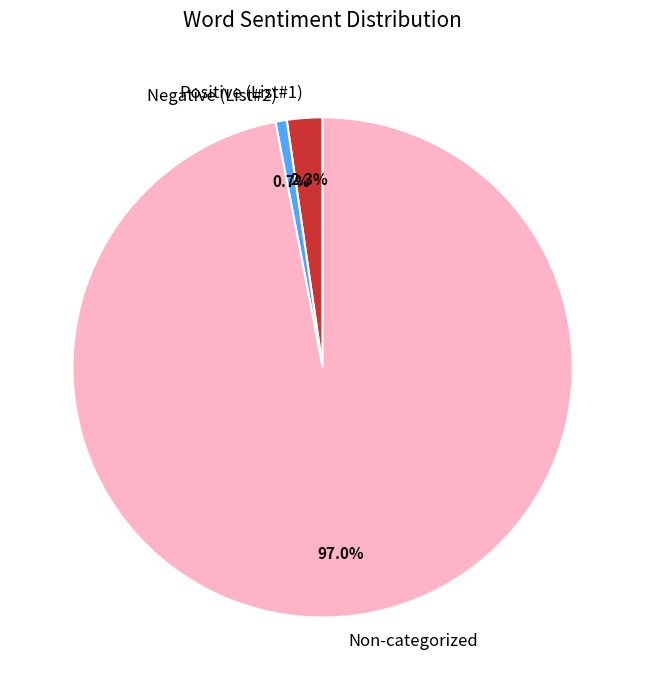

Do Non-categorized and Positive (List#1) together represent more than half of the pie?

Yes